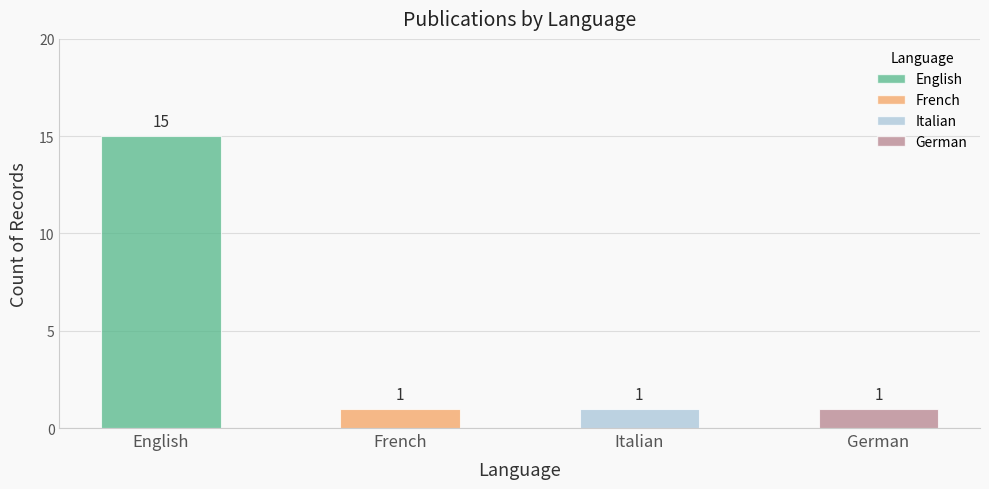

At which category does the chart reach its peak across all series?

English